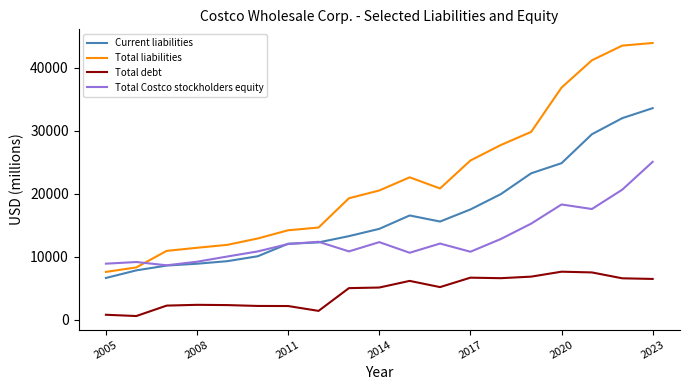

What is the smallest value displayed?

565